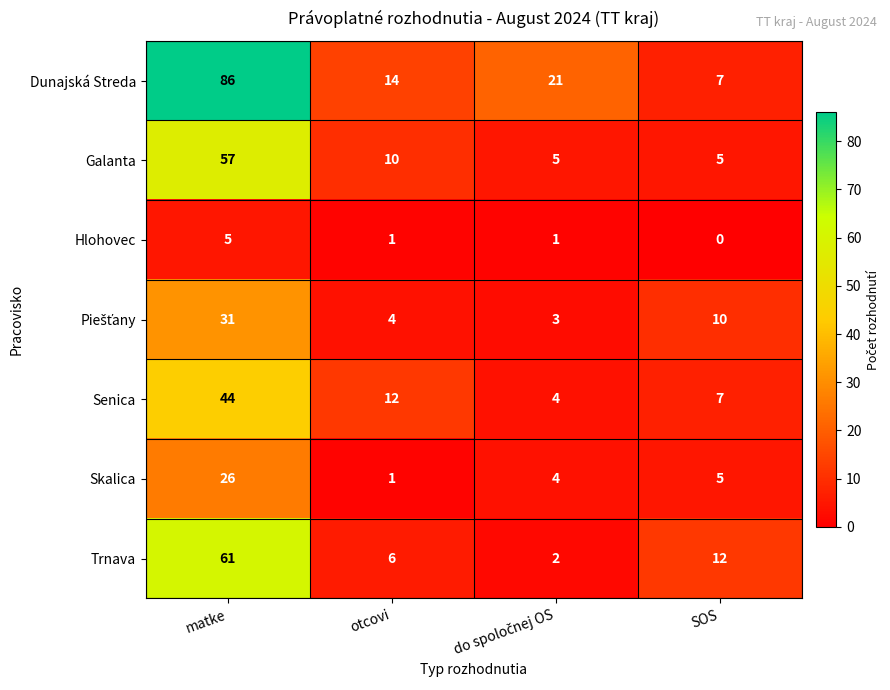

What is the difference between the highest and lowest values at otcovi?

13